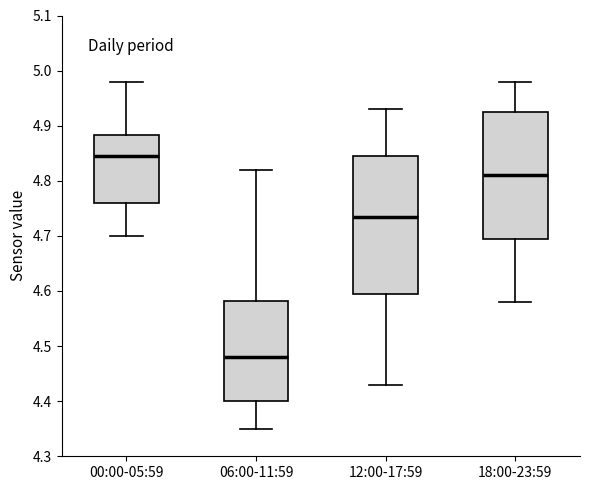

Reading left to right, read every box against the y-axis: the position of its median line, the range the box covers, and the ends of its whiskers. The values are not printed on the chart, so give them approximately, as read against the axis.

00:00-05:59: median 4.85, box 4.76 to 4.88, whiskers 4.70 to 4.98
06:00-11:59: median 4.48, box 4.40 to 4.58, whiskers 4.35 to 4.82
12:00-17:59: median 4.74, box 4.60 to 4.85, whiskers 4.43 to 4.93
18:00-23:59: median 4.81, box 4.70 to 4.93, whiskers 4.58 to 4.98